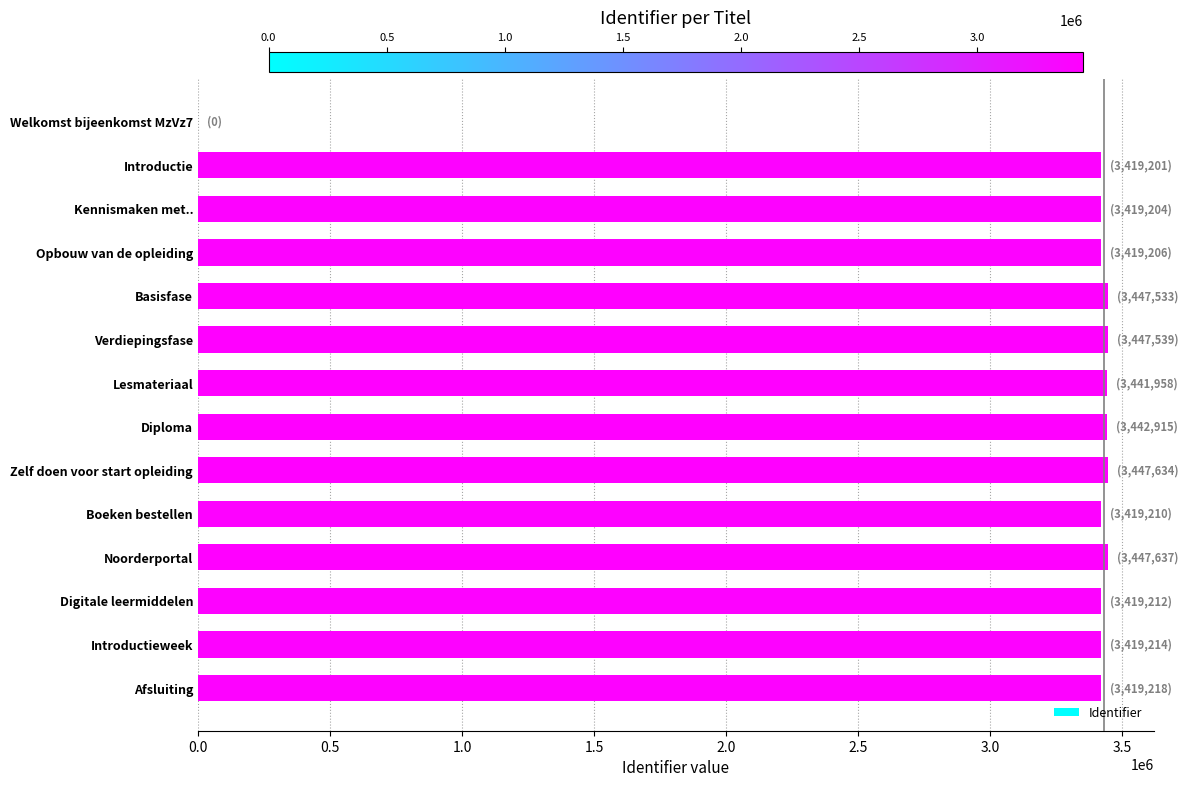

Approximately how many times larger is the value at Boeken bestellen compared to Kennismaken met..?

1.0